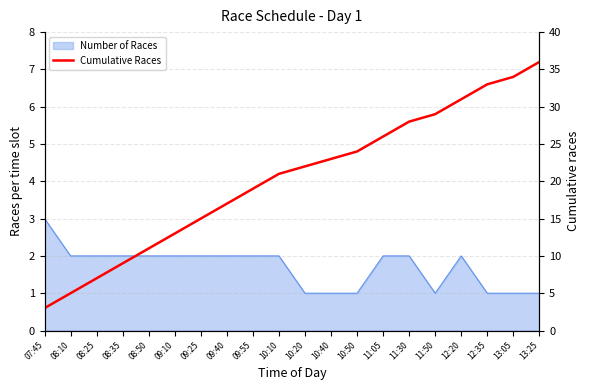

Which label corresponds to the largest value in the chart?

13:25